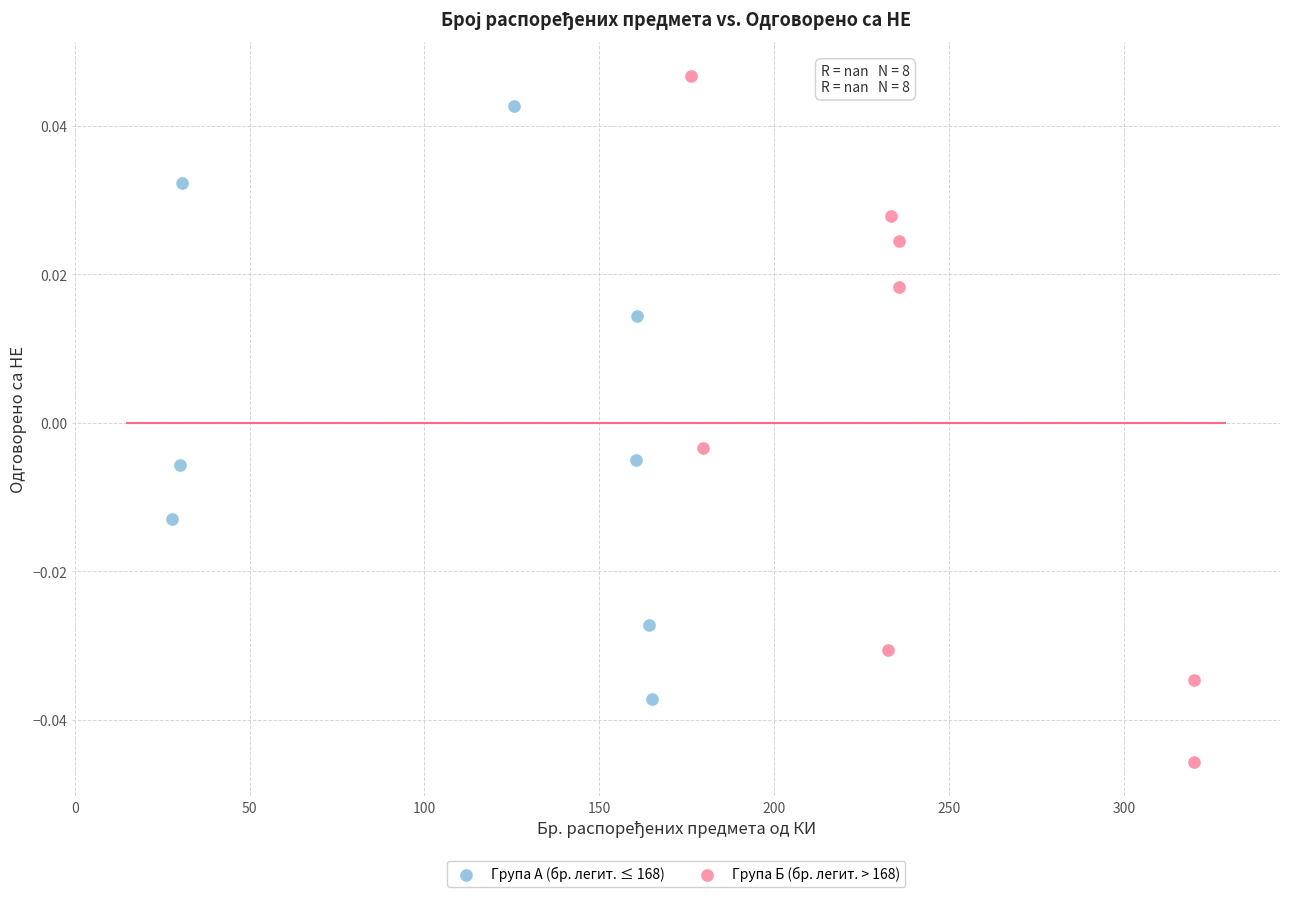

Which series contains the lowest Y value?

Група Б (бр. легит. > 168)